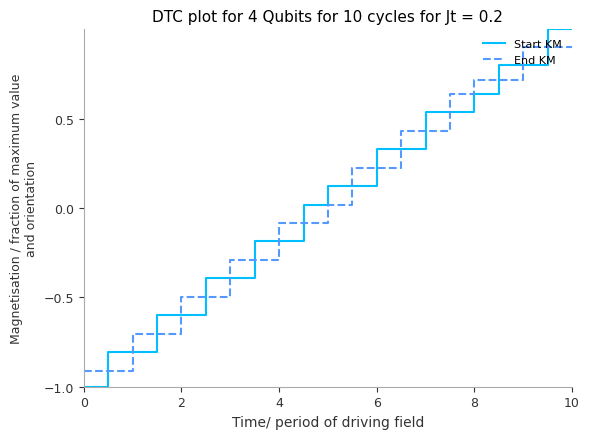

Which series has the widest spread of values?

Start KM